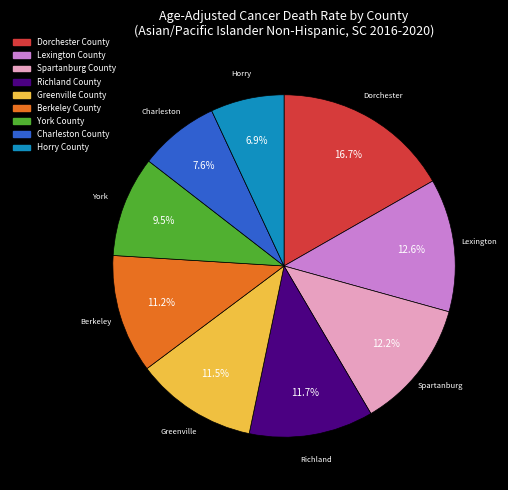

Which has a higher value, Berkeley County or Spartanburg County?

Spartanburg County